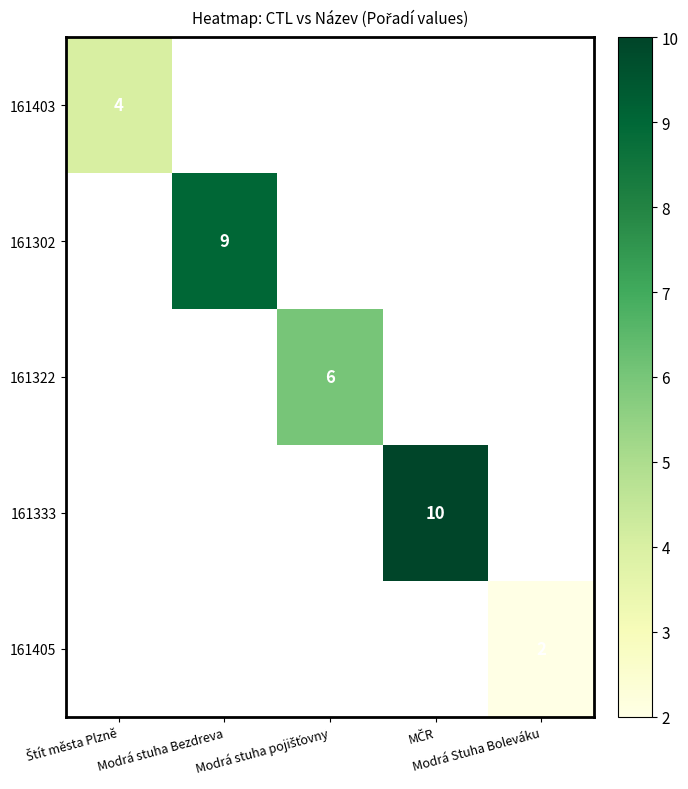

List the labels in order of 161403 value, largest first.

Štít města Plzně, Modrá stuha Bezdreva, Modrá stuha pojišťovny, MČR, Modrá Stuha Boleváku